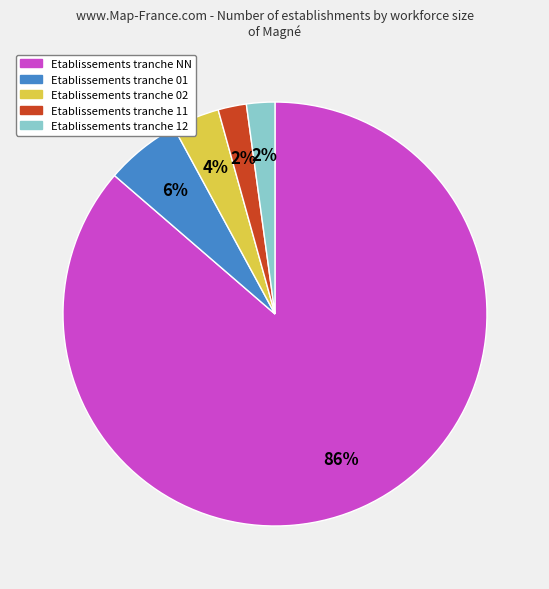

To the nearest percent, what is the difference between the largest and smallest slice percentages?

84%